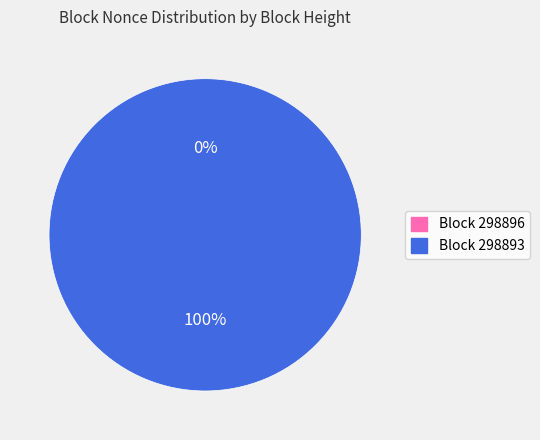

What portion of the pie excludes 298896?

100.0%